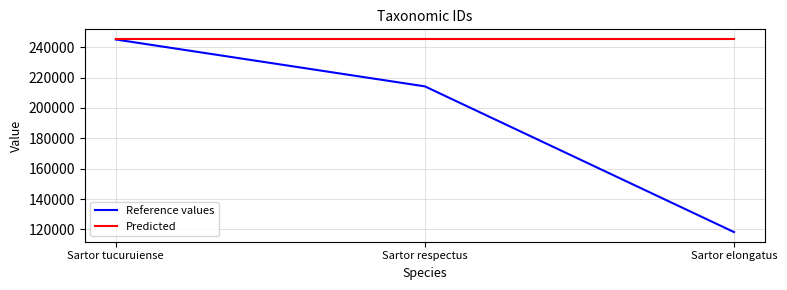

Is this an area chart (filled region under the line)?

No